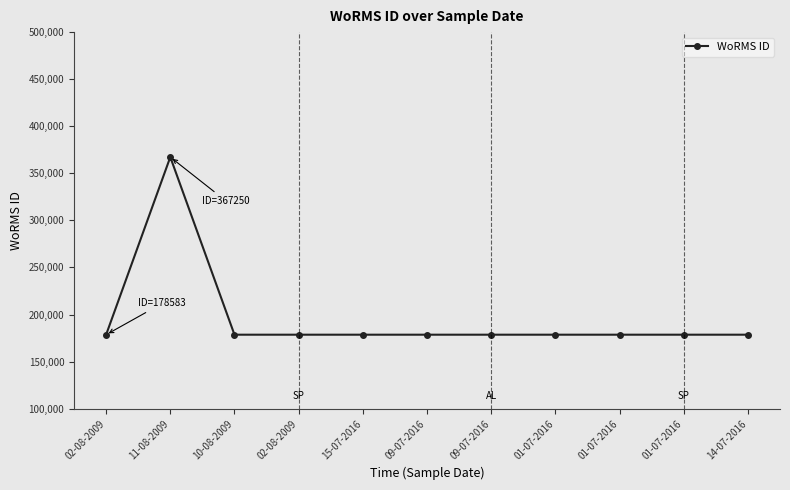

What is the approximate value at 01-07-2016, to the nearest 100?

178600